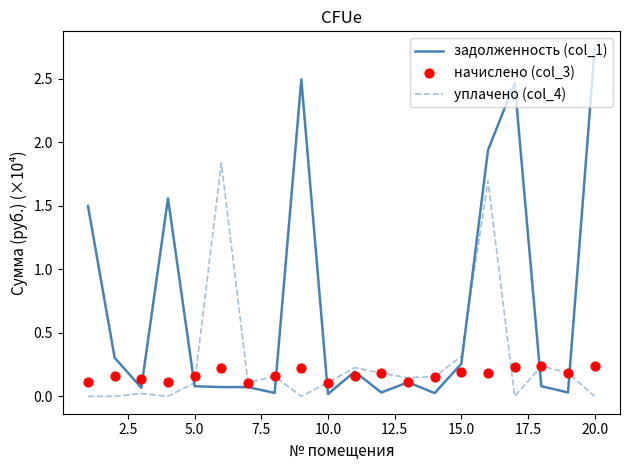

Which series contains the lowest Y value?

уплачено (col_4)